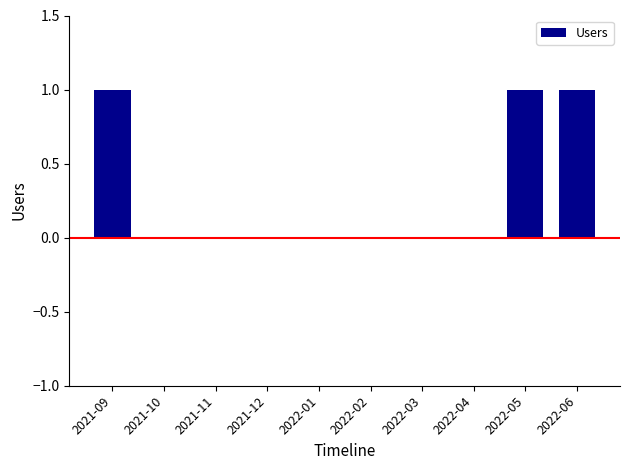

Which has a higher value, 2022-02 or 2022-06?

2022-06